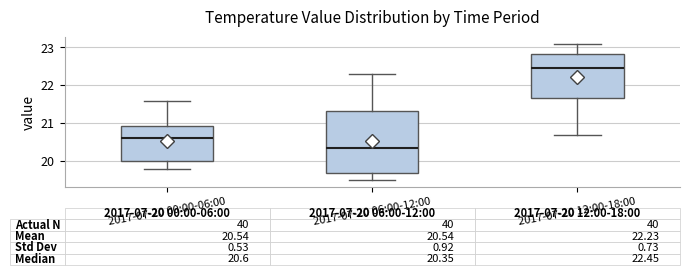

Which box's median line is the highest?

2017-07-20 12:00-18:00